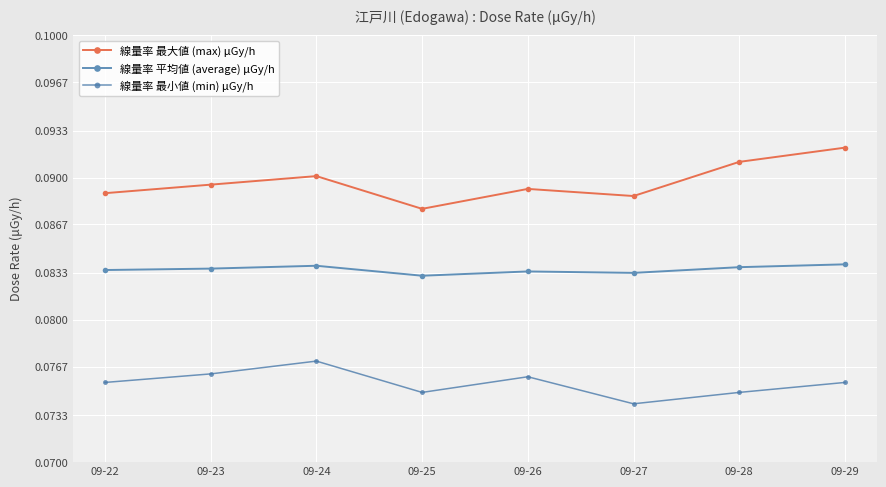

Reading left to right, transcribe all the data shown in this chart.

線量率 最大値 (max) μGy/h: 09-22=0.1	09-23=0.1	09-24=0.1	09-25=0.1	09-26=0.1	09-27=0.1	09-28=0.1	09-29=0.1
線量率 平均値 (average) μGy/h: 09-22=0.1	09-23=0.1	09-24=0.1	09-25=0.1	09-26=0.1	09-27=0.1	09-28=0.1	09-29=0.1
線量率 最小値 (min) μGy/h: 09-22=0.1	09-23=0.1	09-24=0.1	09-25=0.1	09-26=0.1	09-27=0.1	09-28=0.1	09-29=0.1